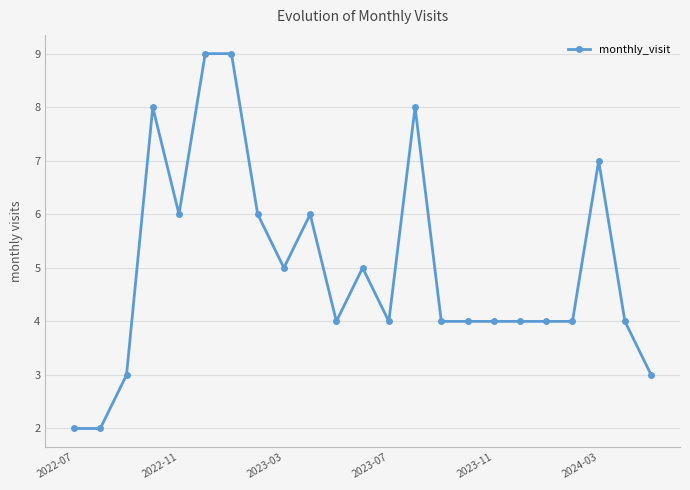

What is the value of the 17th point from the left?

4